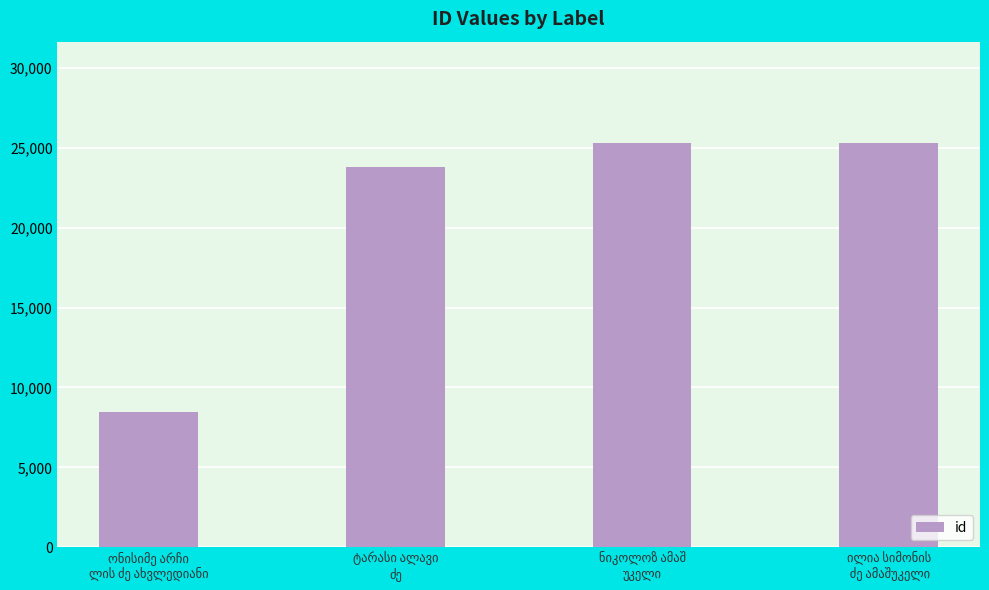

What is the greatest value displayed?

25328